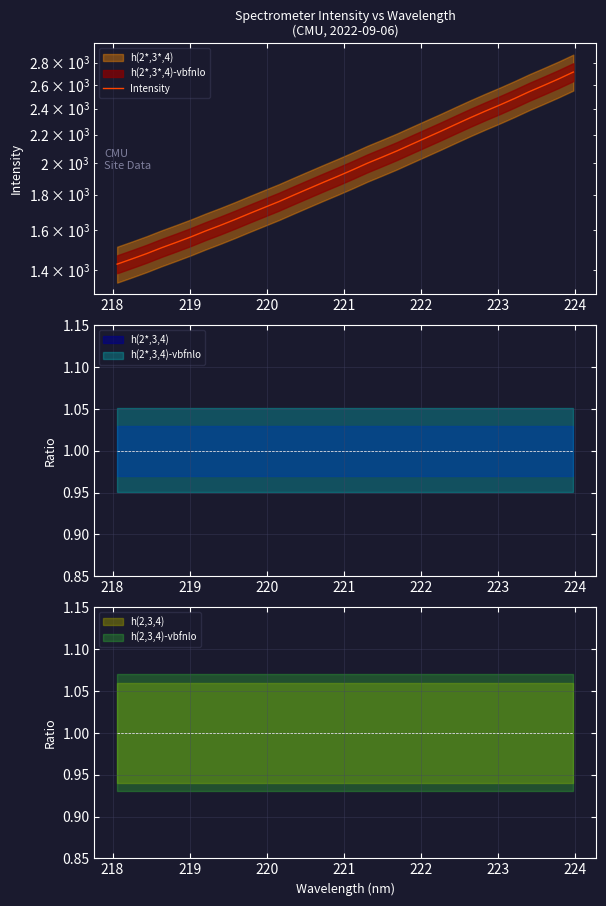

How many data points are above 1955?

16